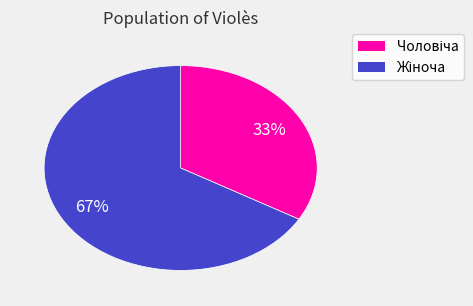

To the nearest percent, what is the average slice percentage?

50%